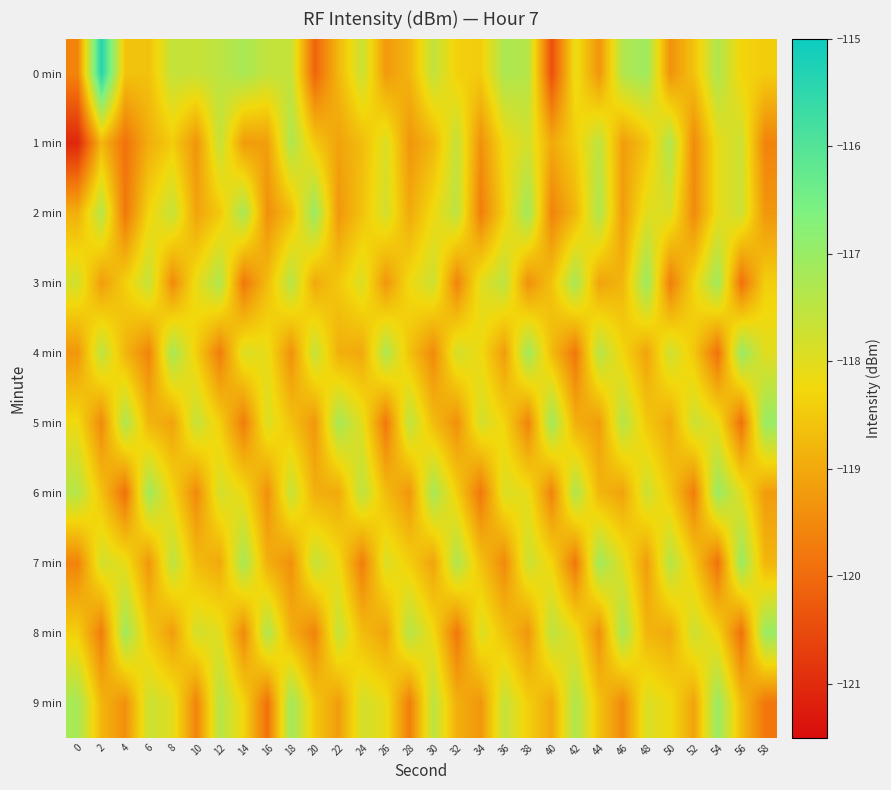

Which series changed the most between 36 and 58?

9 min